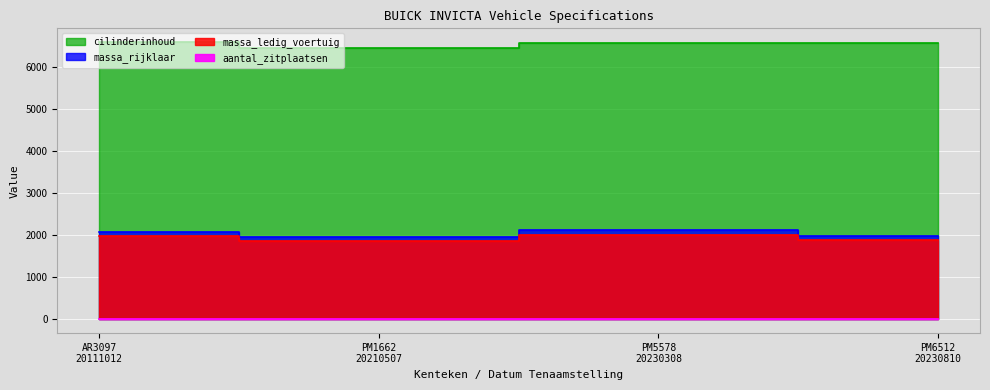

At which label does massa_ledig_voertuig reach its minimum?

PM1662
20210507